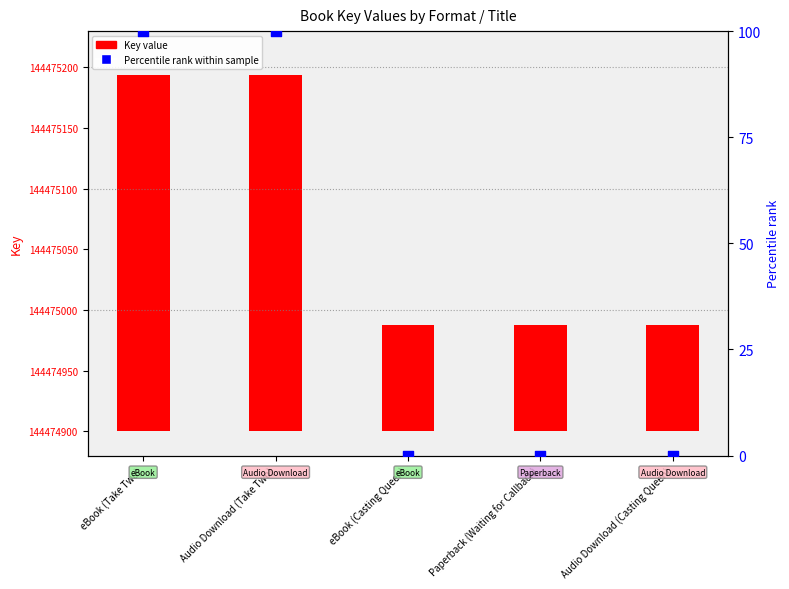

What are all the series names shown in the legend?

Key value, Percentile rank